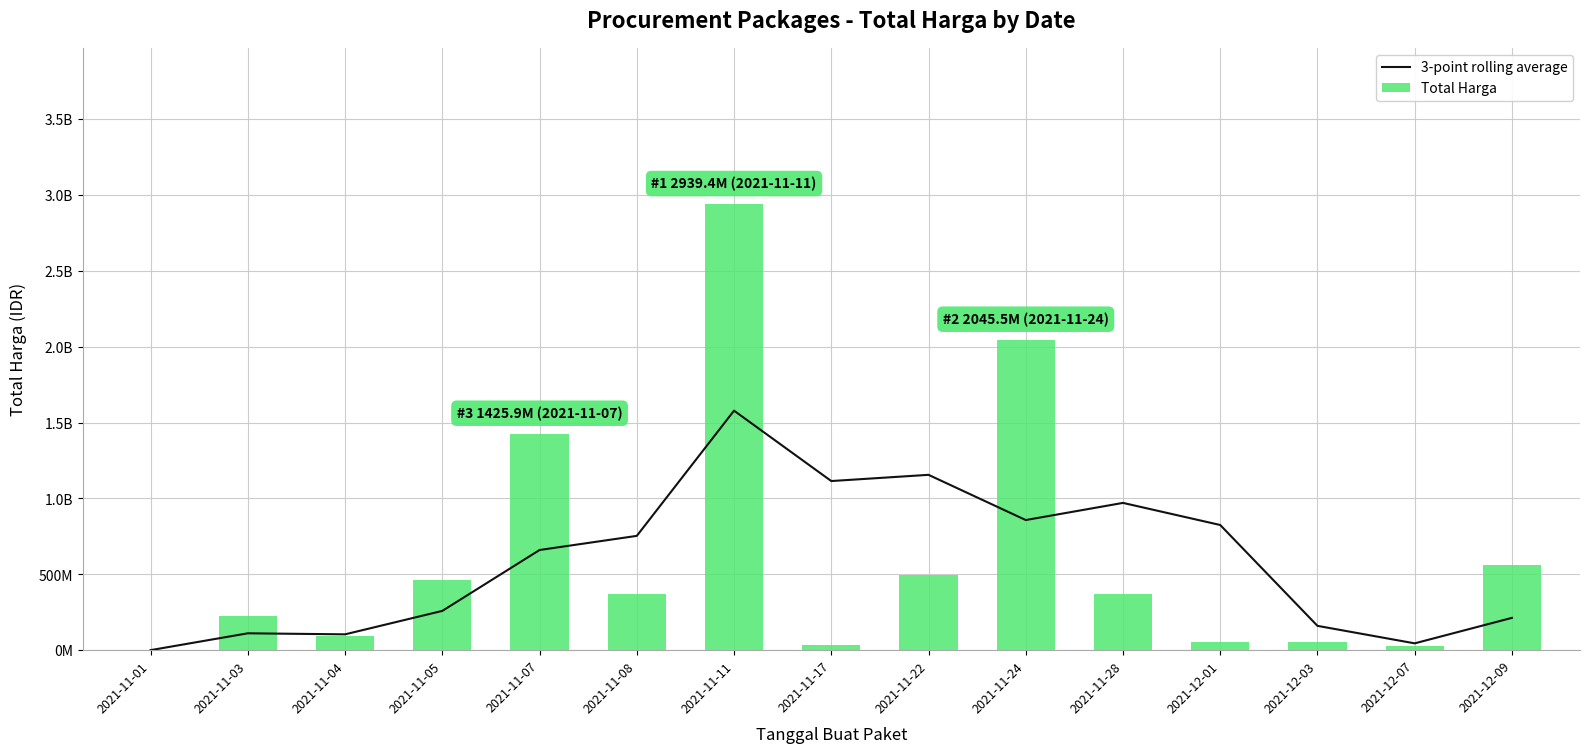

What is the sum of all 3-point rolling average values?

8808950030.0